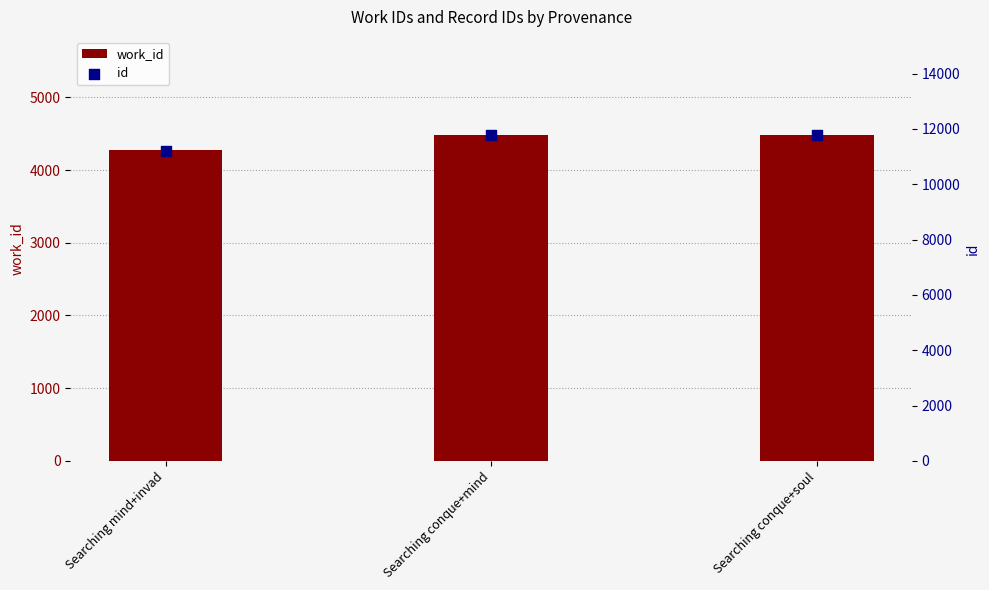

What are all the series names shown in the legend?

work_id, id